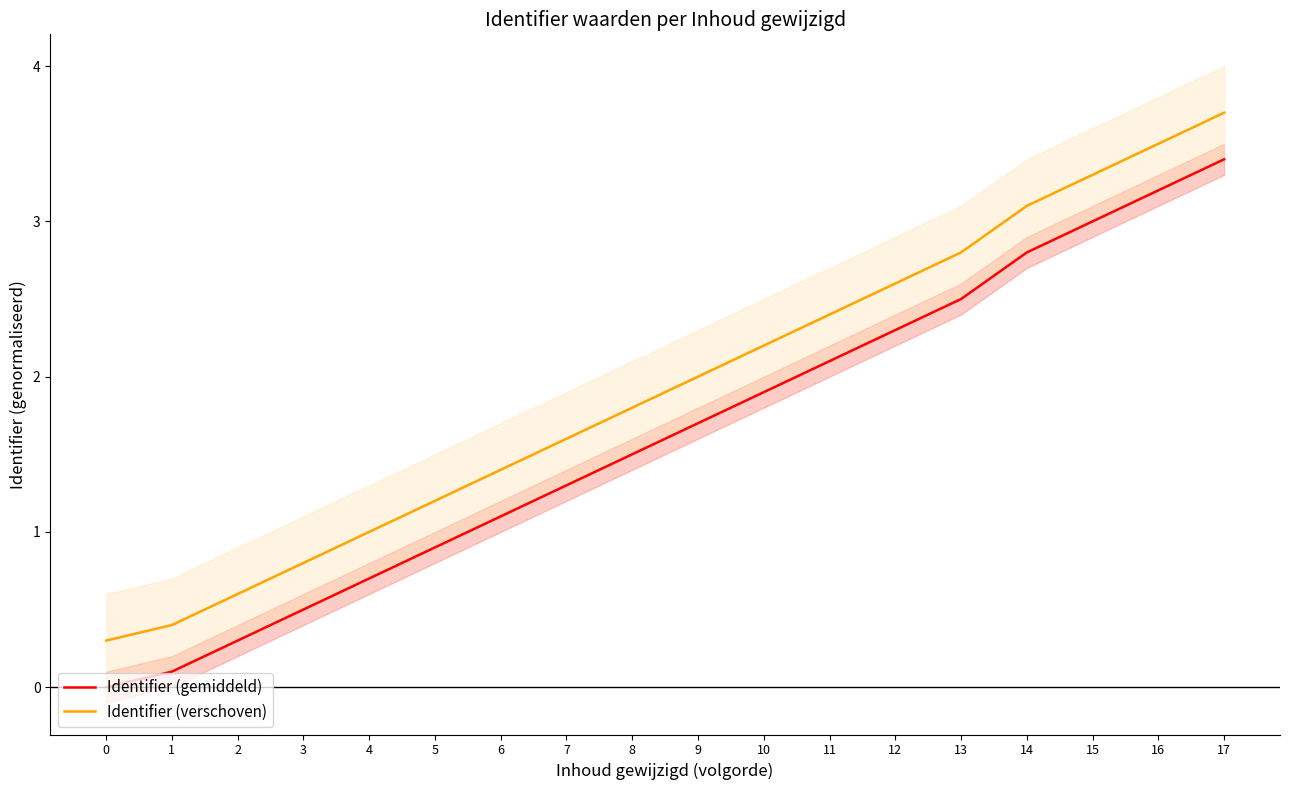

How many lines are shown in the chart?

2